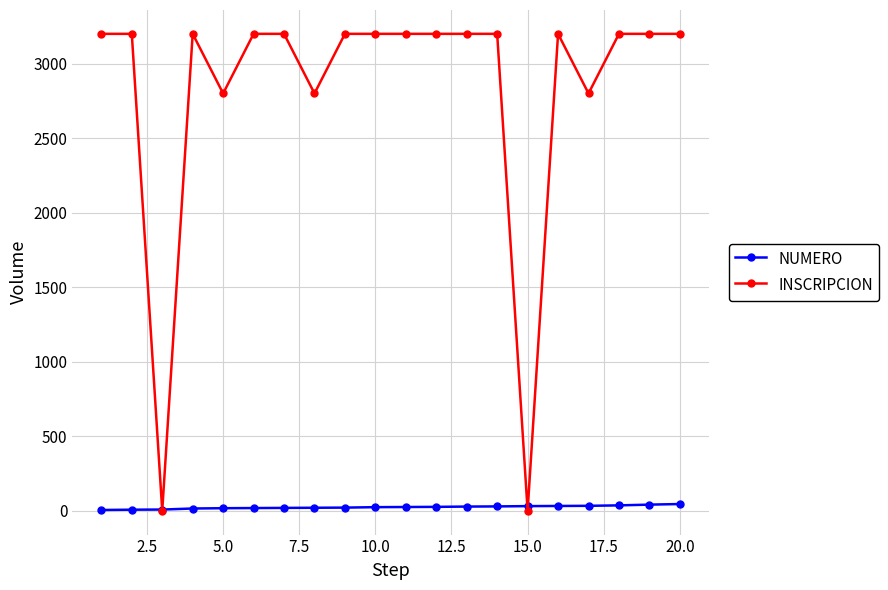

True or false: INSCRIPCION and NUMERO cross at least once.

True